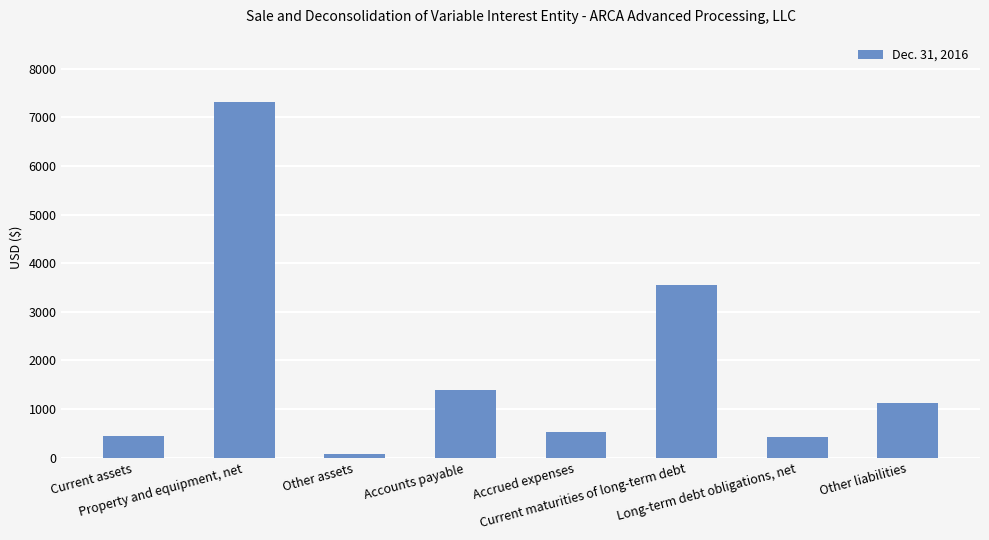

Does the chart contain any negative values?

No